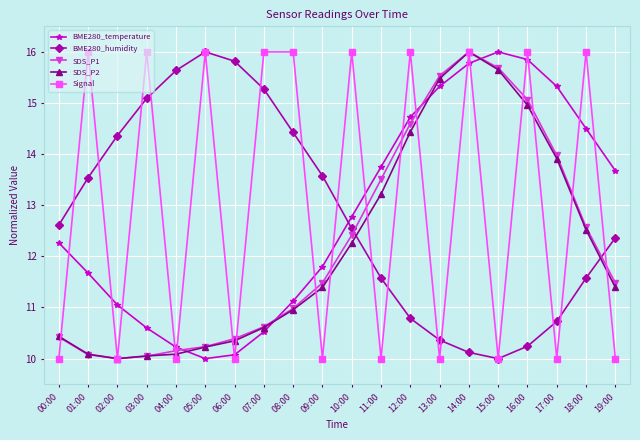

How many intersections are there between Signal and BME280_temperature?

18